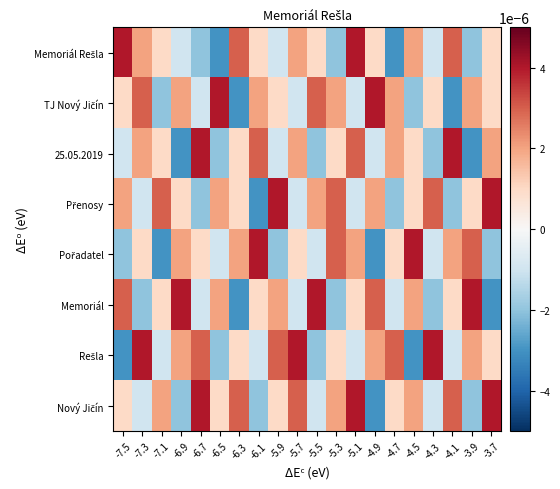

Which series has the largest total across all categories?

Nový Jičín